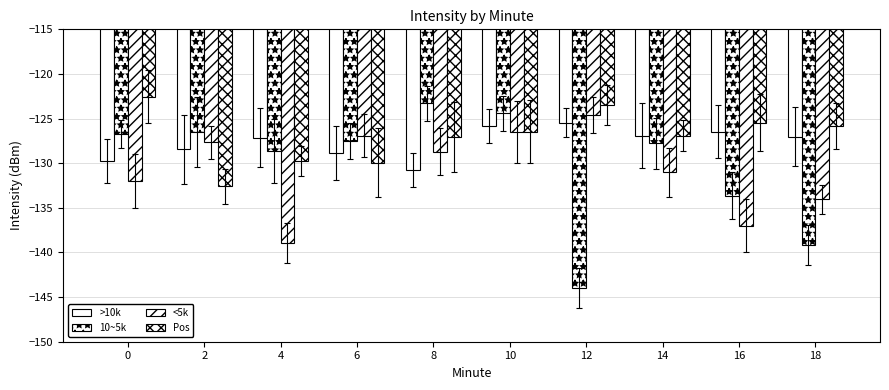

What is the smallest value displayed?

-143.9